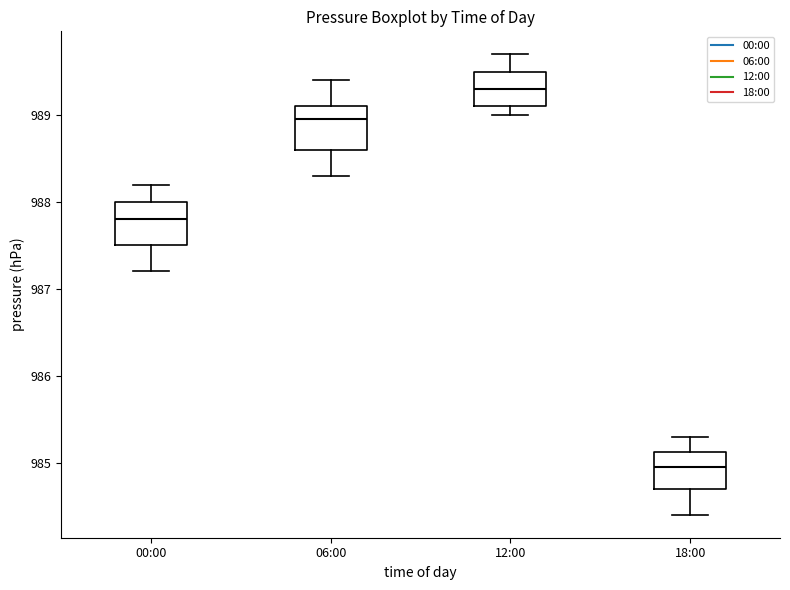

Reading left to right, read every box against the y-axis: the position of its median line, the range the box covers, and the ends of its whiskers. The values are not printed on the chart, so give them approximately, as read against the axis.

00:00: median 987.8, box 987.5 to 988.0, whiskers 987.2 to 988.2
06:00: median 989.0, box 988.6 to 989.1, whiskers 988.3 to 989.4
12:00: median 989.3, box 989.1 to 989.5, whiskers 989.0 to 989.7
18:00: median 985.0, box 984.7 to 985.1, whiskers 984.4 to 985.3